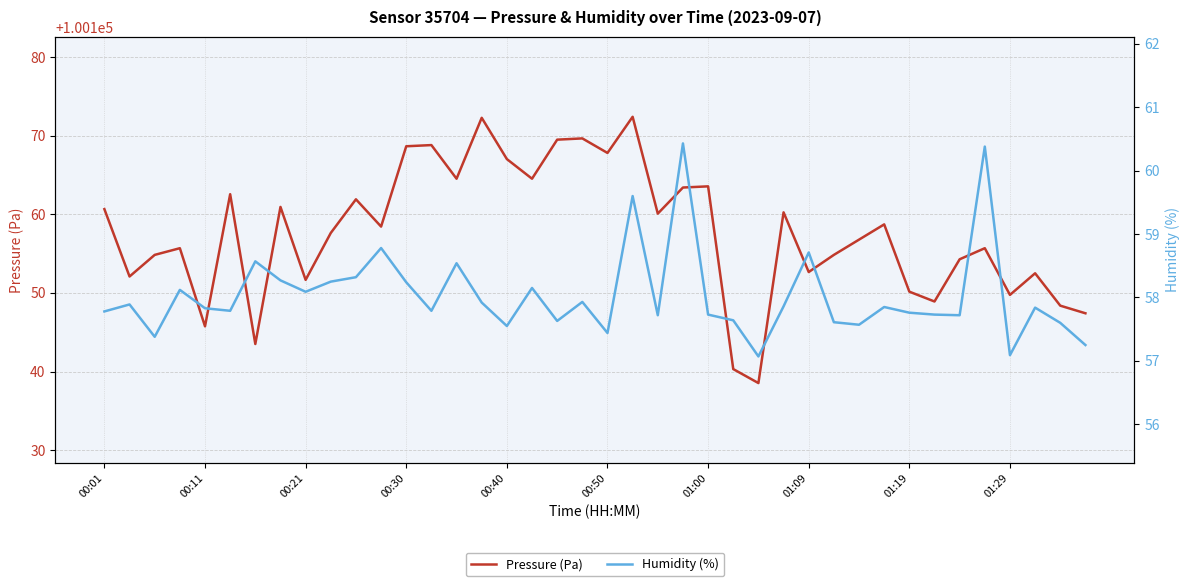

What is the maximum value for Pressure (Pa)?

100172.4